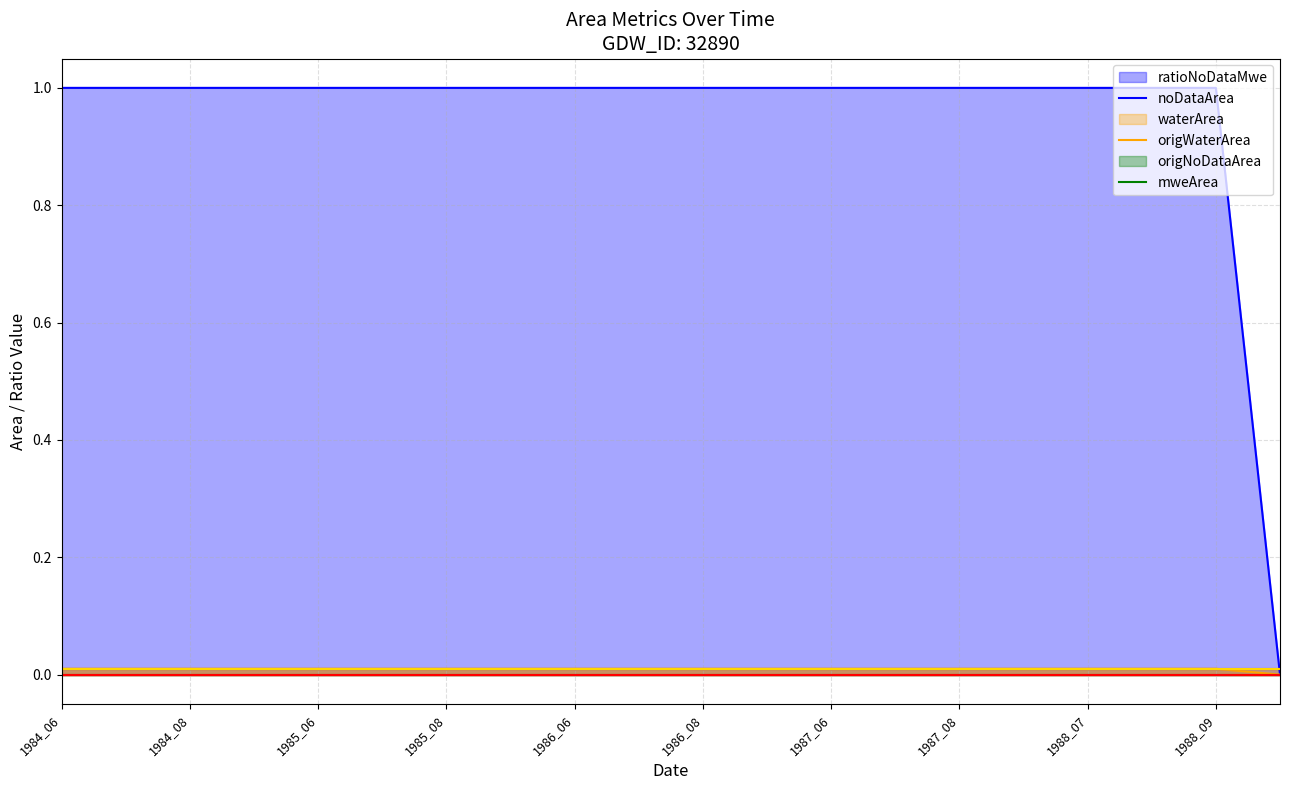

True or false: noDataArea has a value of 0.0 at 1988_07.

False